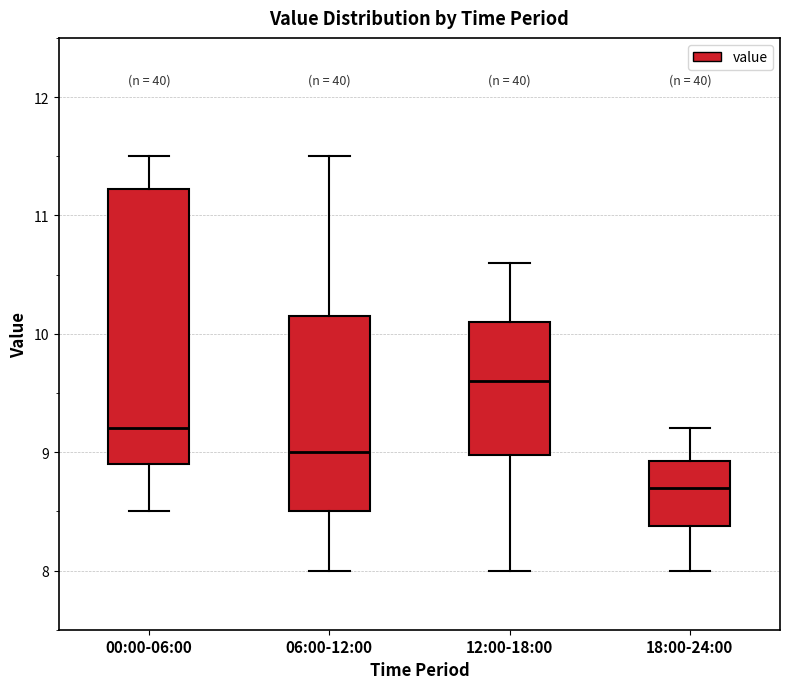

Which box has the highest median line?

12:00-18:00